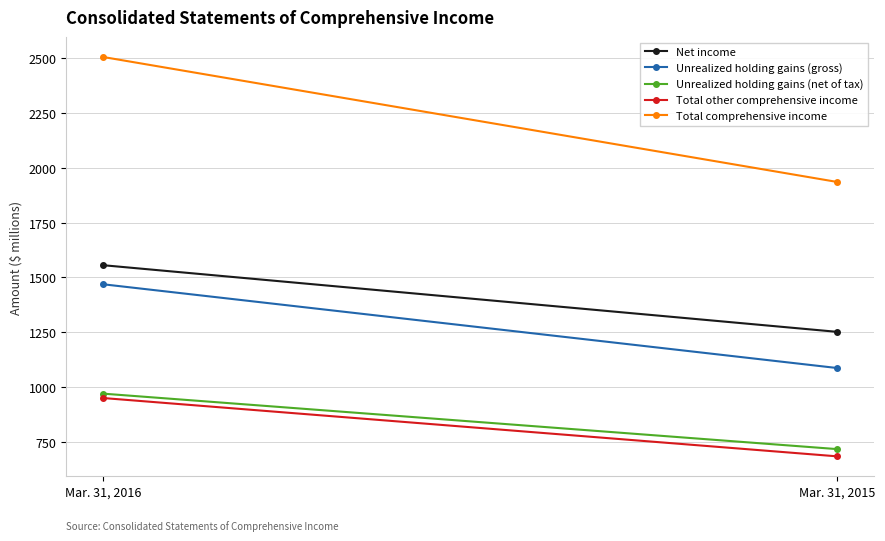

What is the value of the Total other comprehensive income point at the 2nd from the left?

684